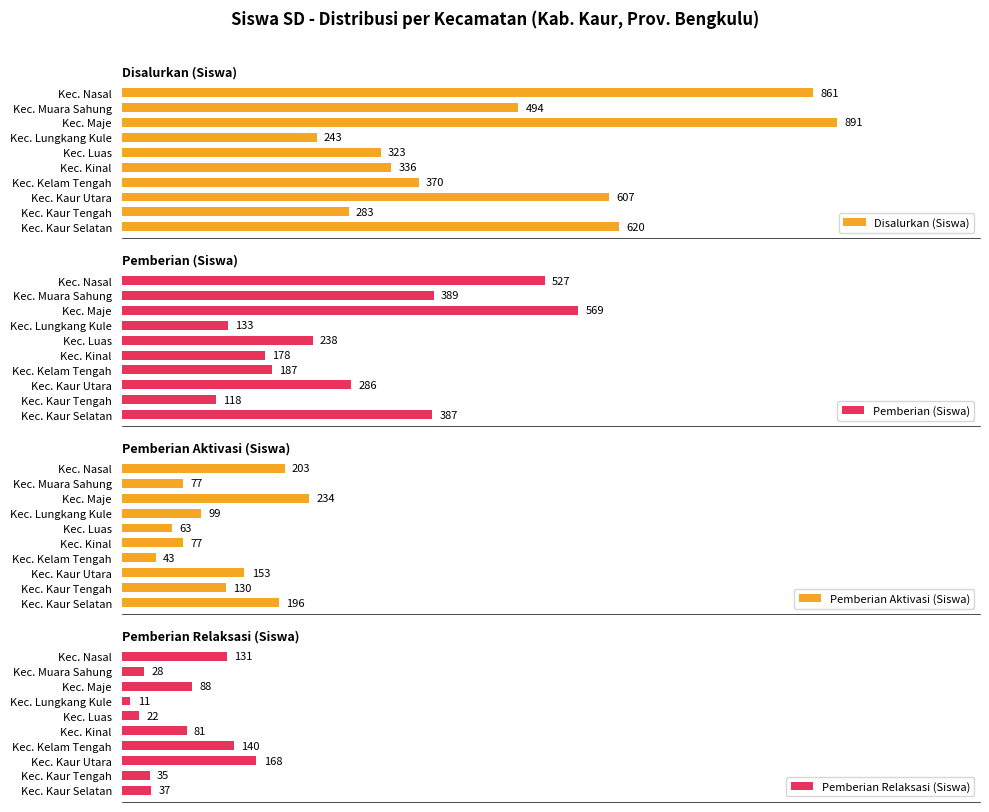

Where is Disalurkan (Siswa) nearest to the value 567?

Kec. Kaur Utara